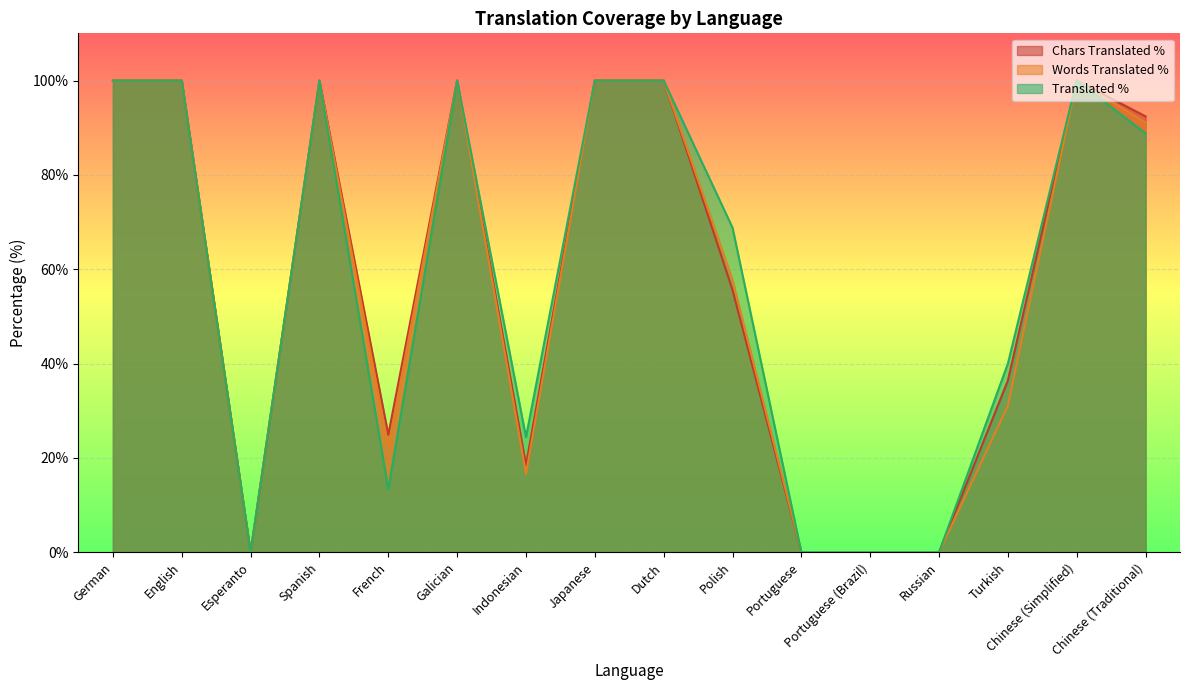

Is it true that translated_percent equals 91.1 at Chinese (Traditional)?

True